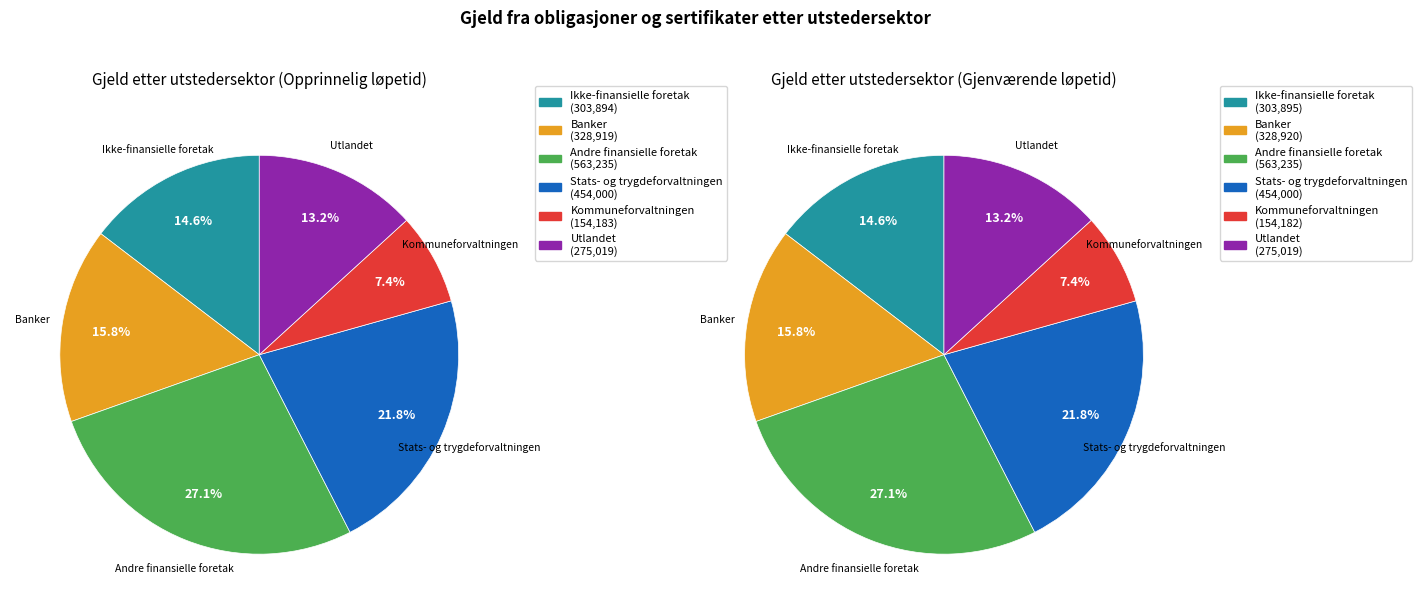

Combined, what portion of the pie is Ikke-finansielle foretak and Utlandet?

27.8%